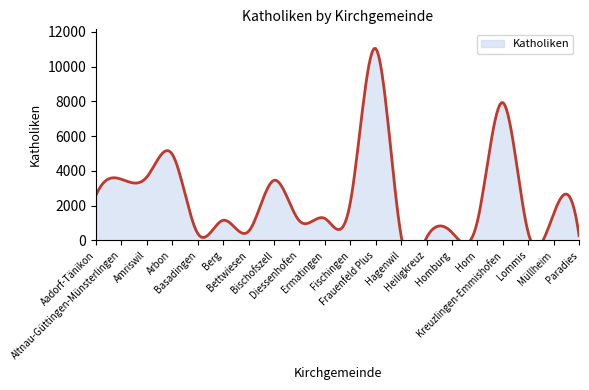

What is the value of the 14th point from the left?

157